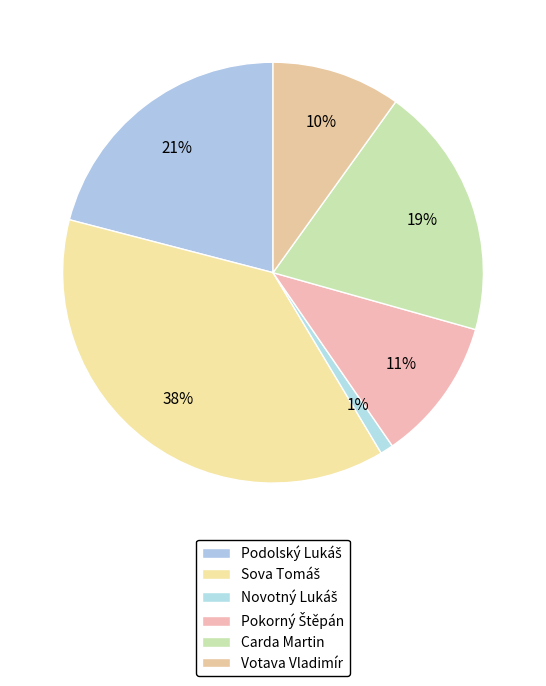

Does any single category account for the majority?

No